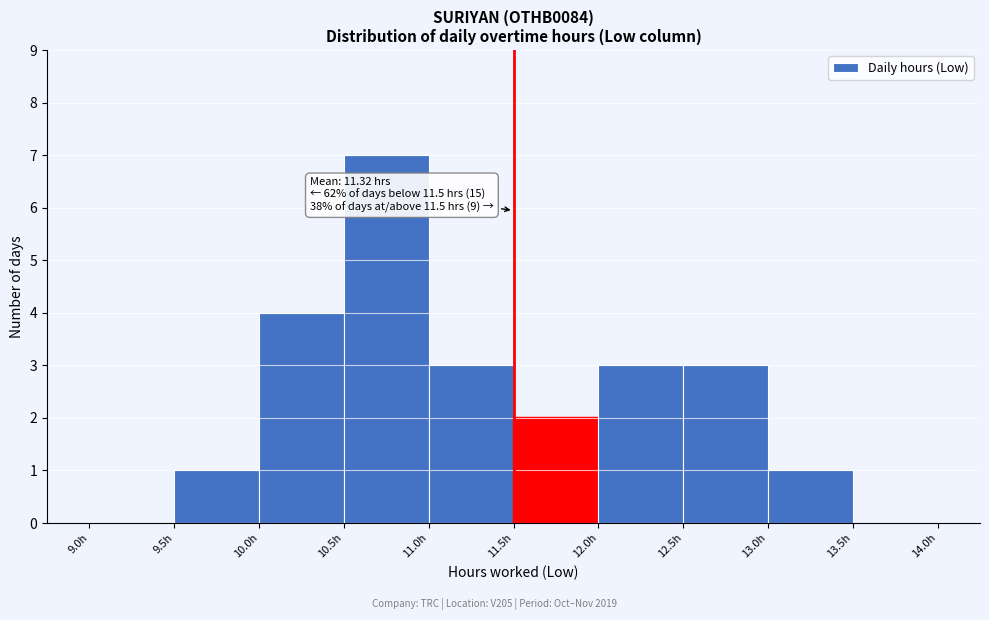

Which range on the x-axis has the tallest bar?

10.5 to 11.0